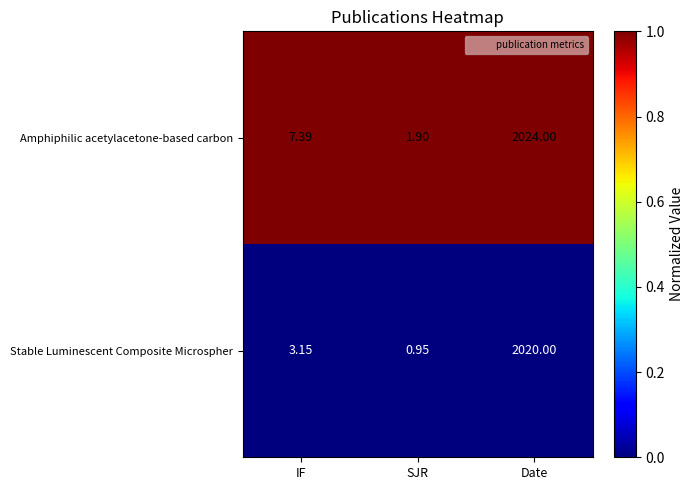

At which category is the sum across all series the highest?

Date